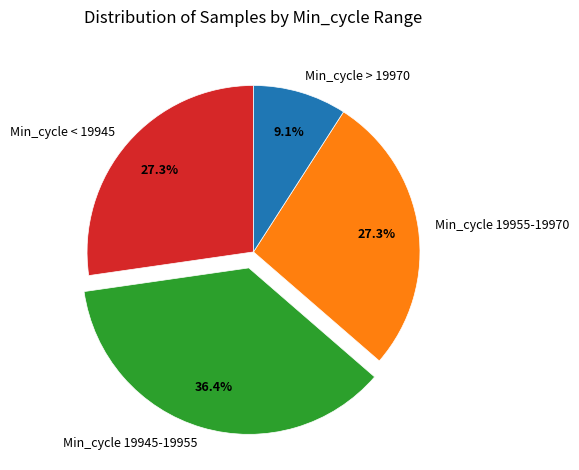

What is the ratio of the value at Min_cycle 19945-19955 to the value at Min_cycle > 19970?

4.0